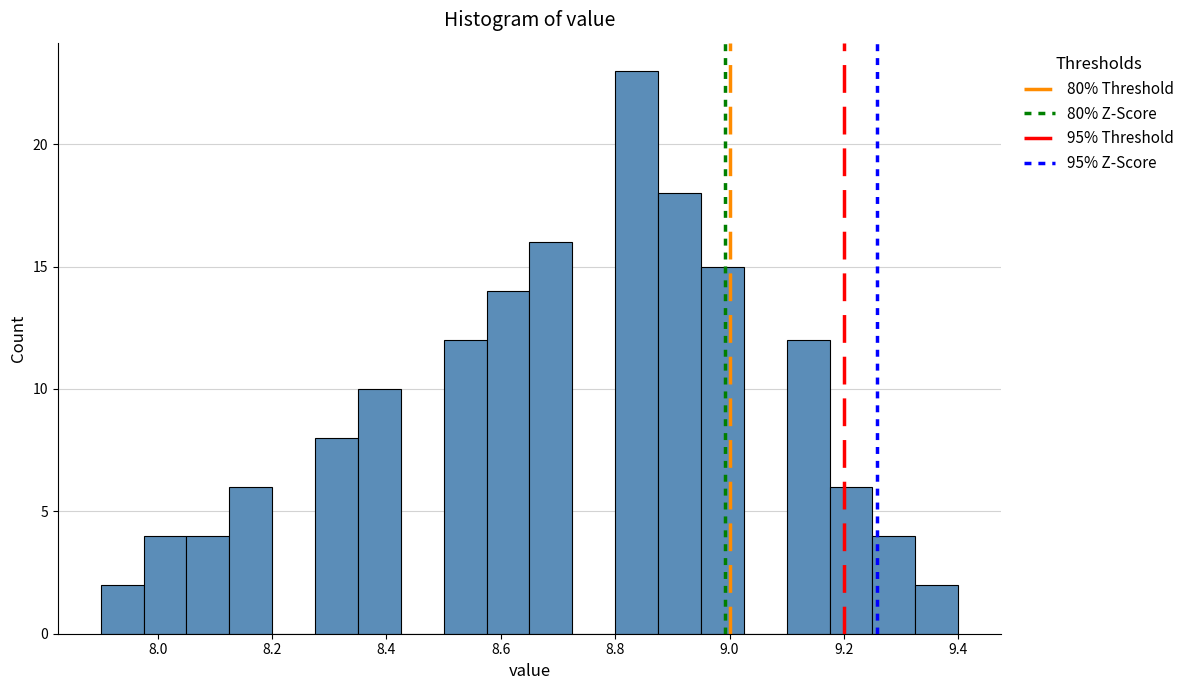

Around what value on the x-axis is the tallest bar? Give the approximate position of its centre, as read against the axis.

8.84